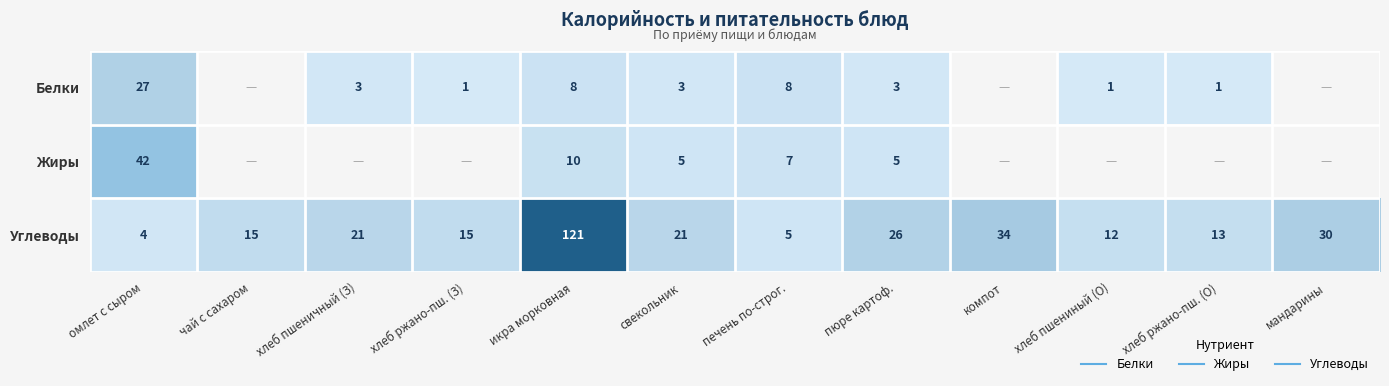

Between икра морковная and свекольник, which series saw the biggest shift?

Углеводы